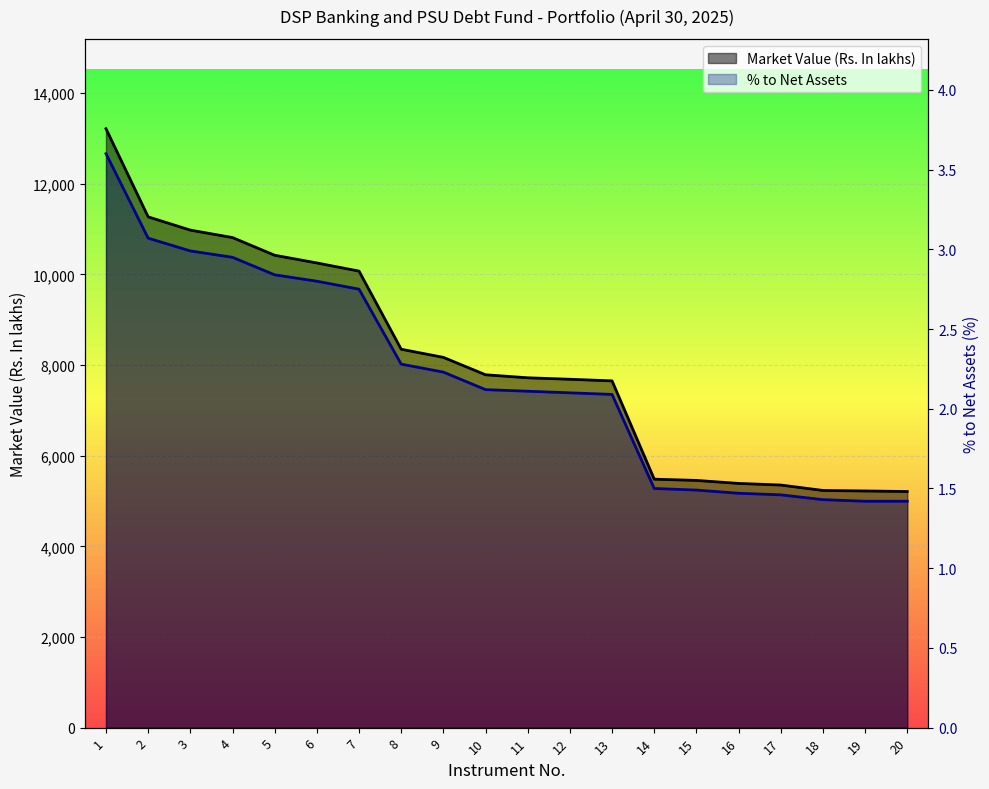

True or false: % to Net Assets has more than 2 interior local peaks.

False